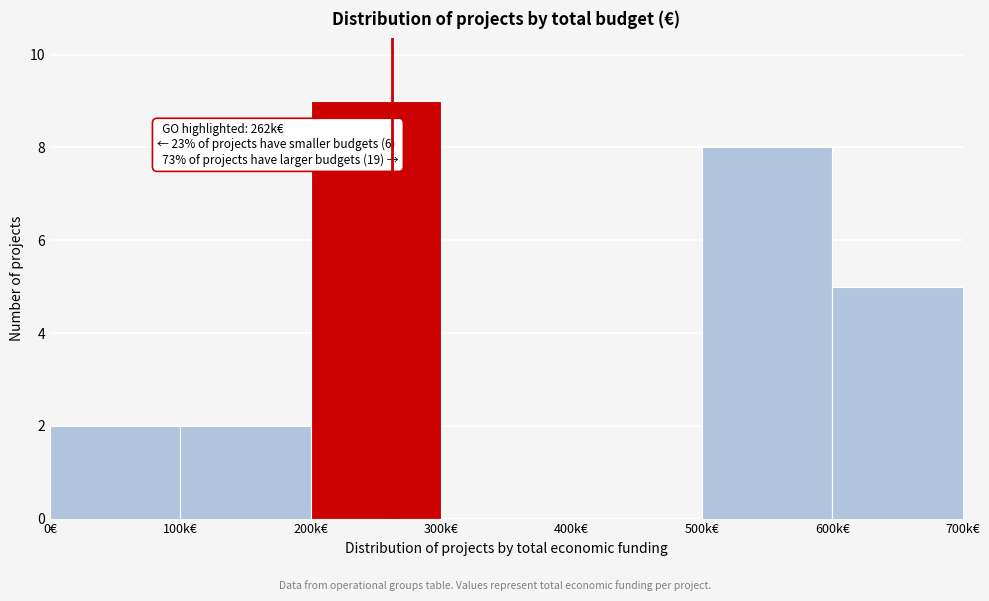

Reading right to left, extract all data points from this chart.

600k€=5	500k€=8	400k€=0	300k€=0	200k€=9	100k€=2	0€=2